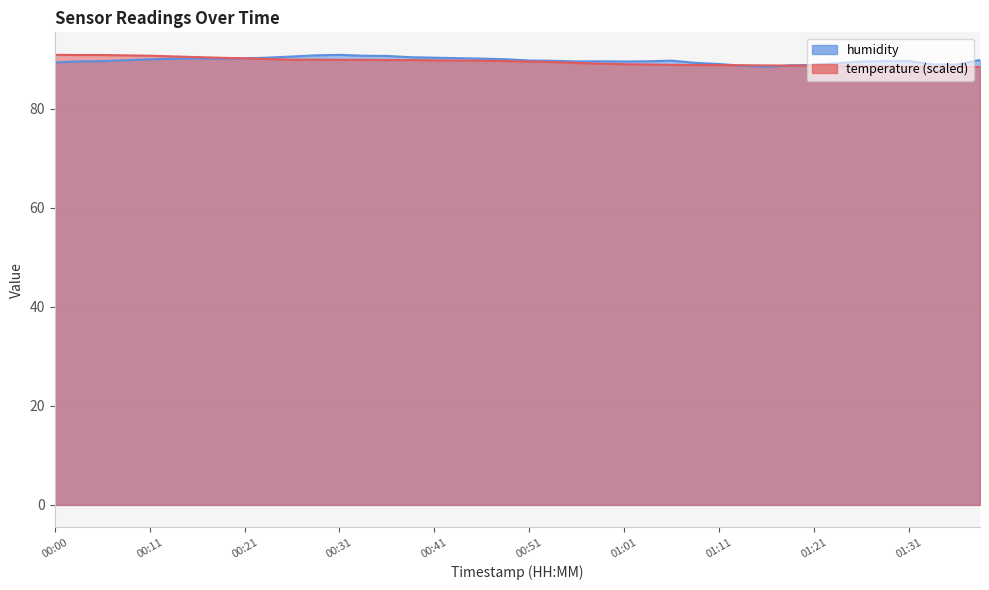

Which series has the largest total across all categories?

humidity